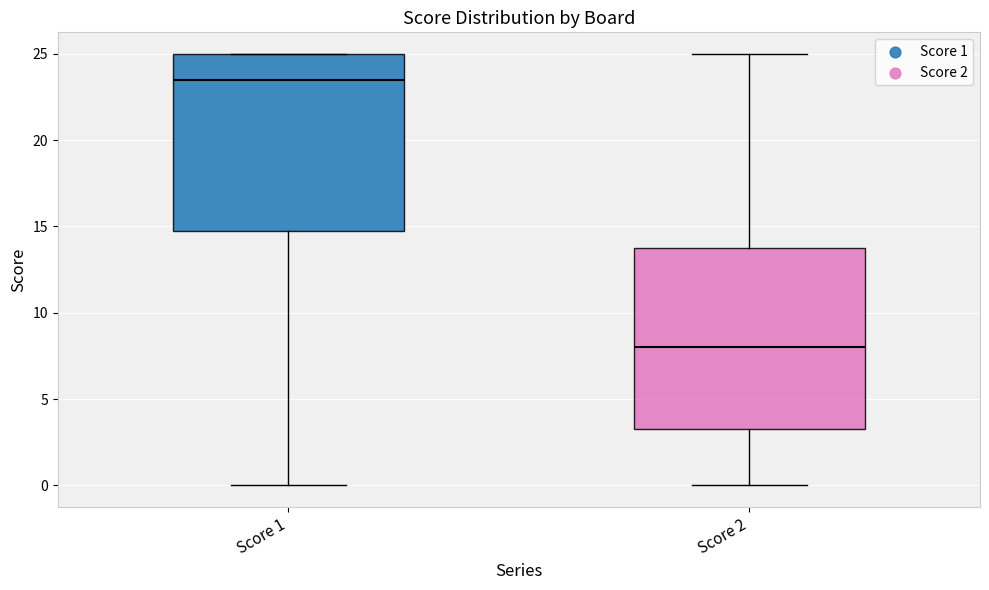

Reading left to right, transcribe this box plot: for each box, give where its median line is, the range the box spans, and where its two whiskers end, as read against the y-axis. The values are not printed on the chart, so give them approximately, as read against the axis.

Score 1: median 23.5, box 15.0 to 25.0, whiskers 0.0 to 25.0
Score 2: median 8.0, box 3.5 to 14.0, whiskers 0.0 to 25.0